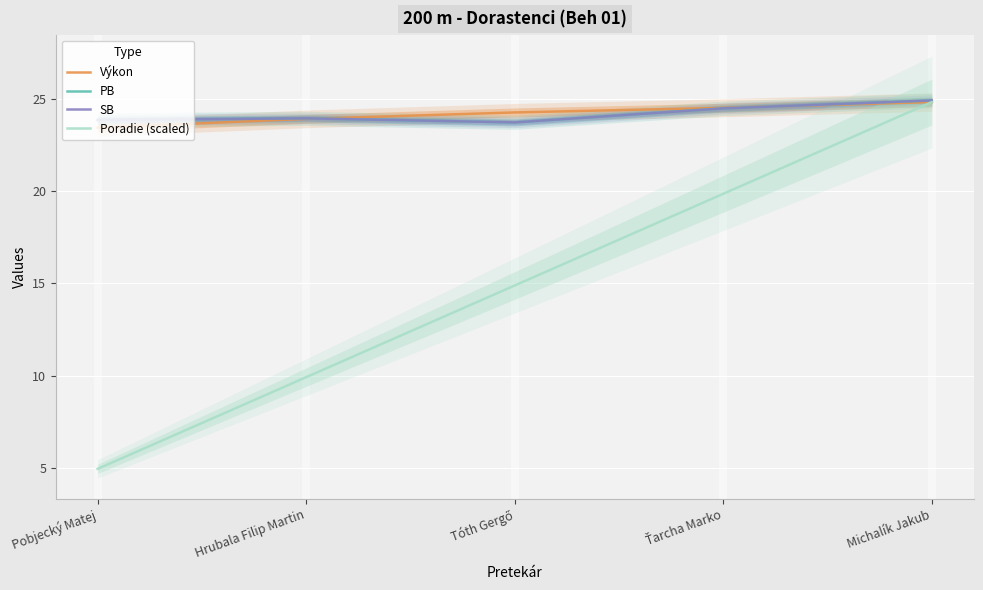

True or false: Poradie (scaled) and PB cross at least once.

False